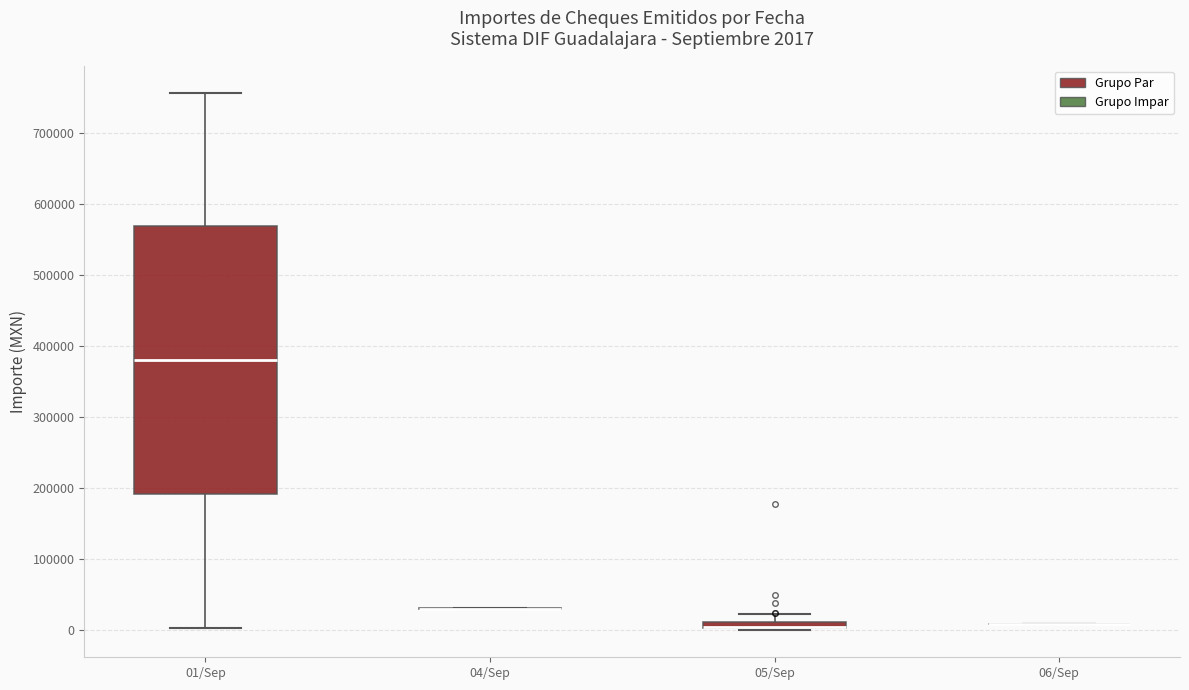

Comparing the boxes themselves (not the whiskers), which one is the tallest?

01/Sep